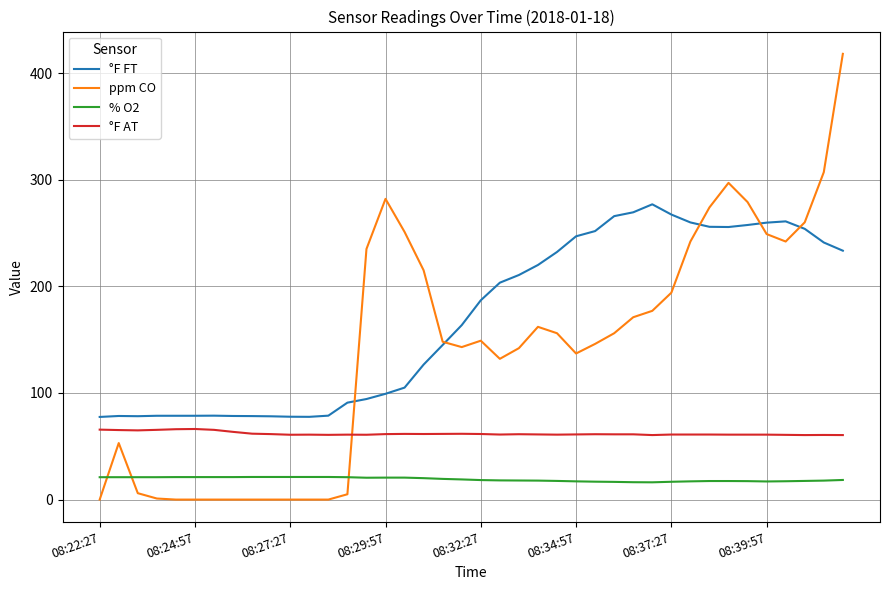

What is the highest value of the °F AT series?

66.2